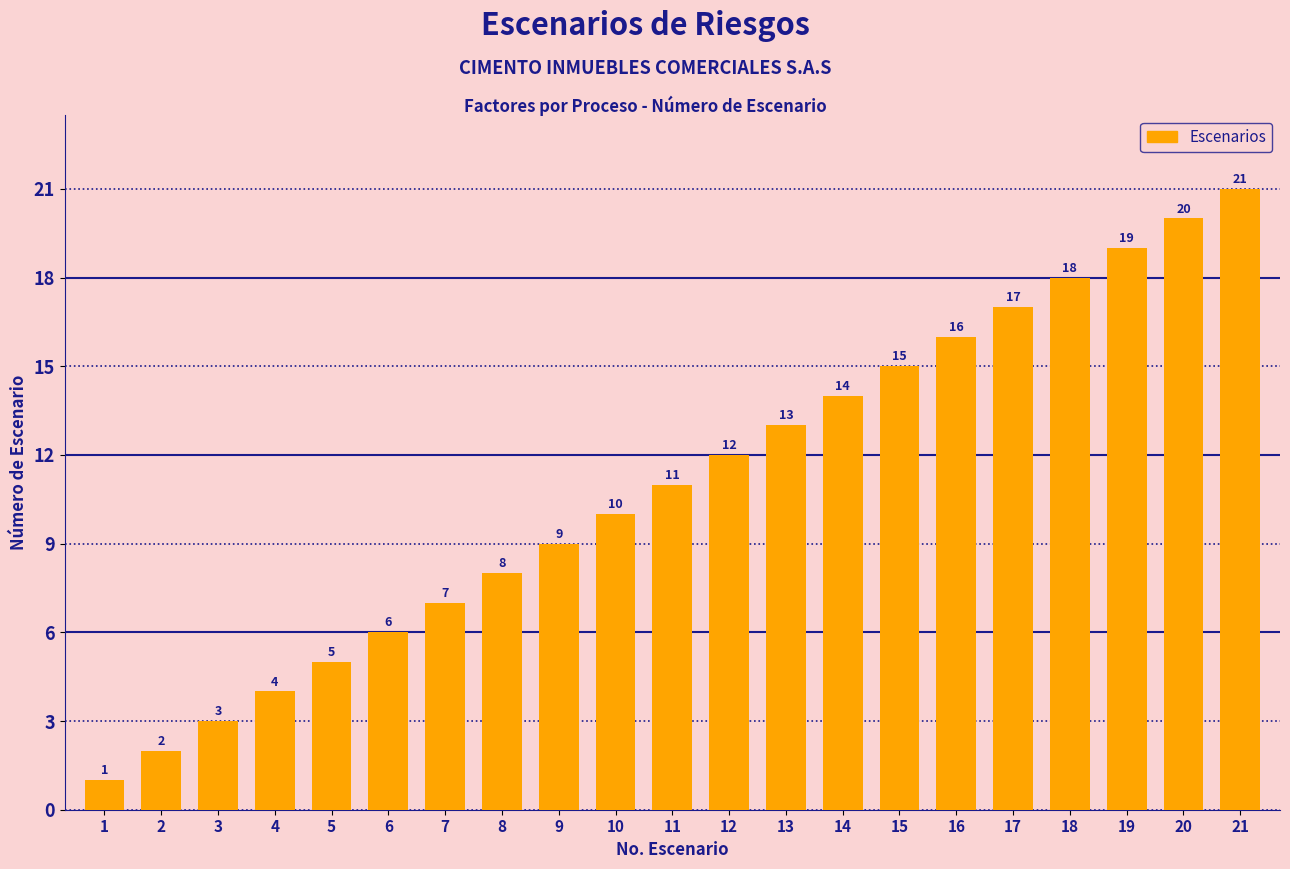

Reading left to right, list all the values displayed in this chart.

1=1	2=2	3=3	4=4	5=5	6=6	7=7	8=8	9=9	10=10	11=11	12=12	13=13	14=14	15=15	16=16	17=17	18=18	19=19	20=20	21=21